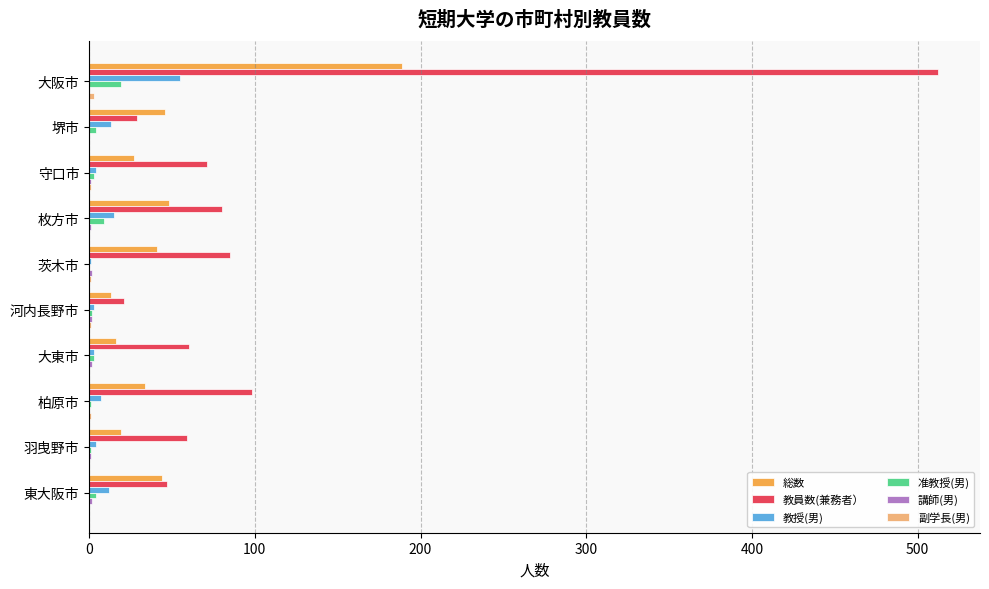

What is the sum of all 准教授(男) values?

46